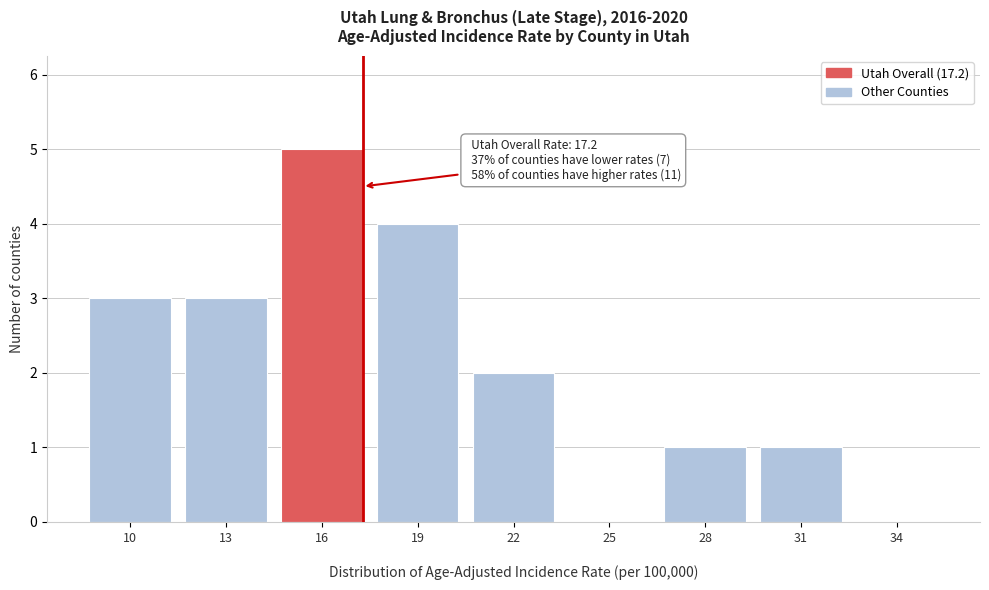

What is the sum of all values?

19